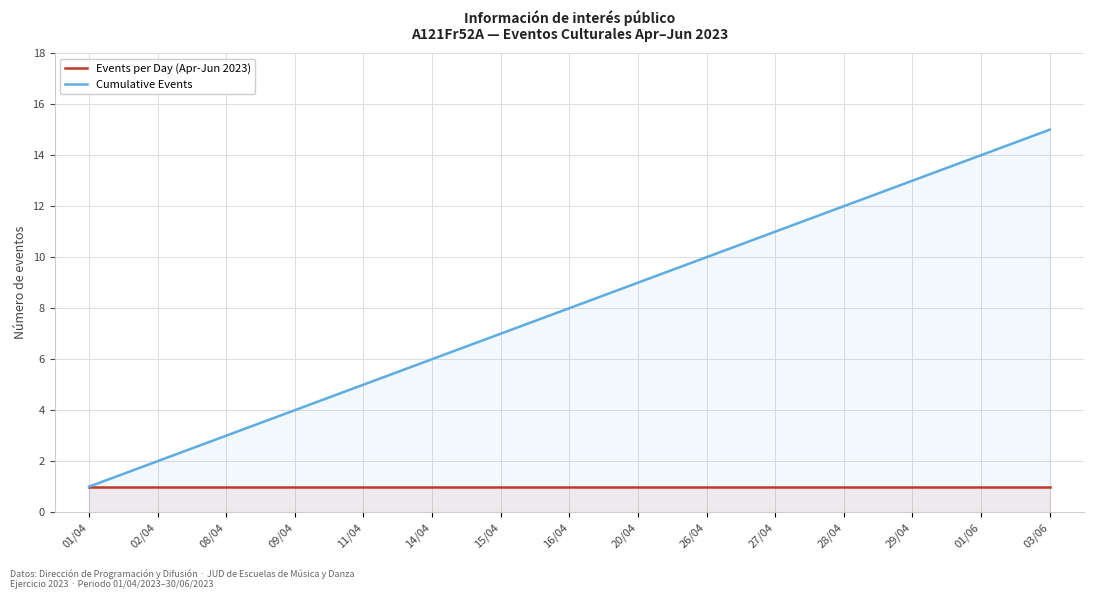

Reading right to left, transcribe all the data shown in this chart.

Events per Day (Apr-Jun 2023): 03/06=1	01/06=1	29/04=1	28/04=1	27/04=1	26/04=1	20/04=1	16/04=1	15/04=1	14/04=1	11/04=1	09/04=1	08/04=1	02/04=1	01/04=1
Cumulative Events: 03/06=15	01/06=14	29/04=13	28/04=12	27/04=11	26/04=10	20/04=9	16/04=8	15/04=7	14/04=6	11/04=5	09/04=4	08/04=3	02/04=2	01/04=1